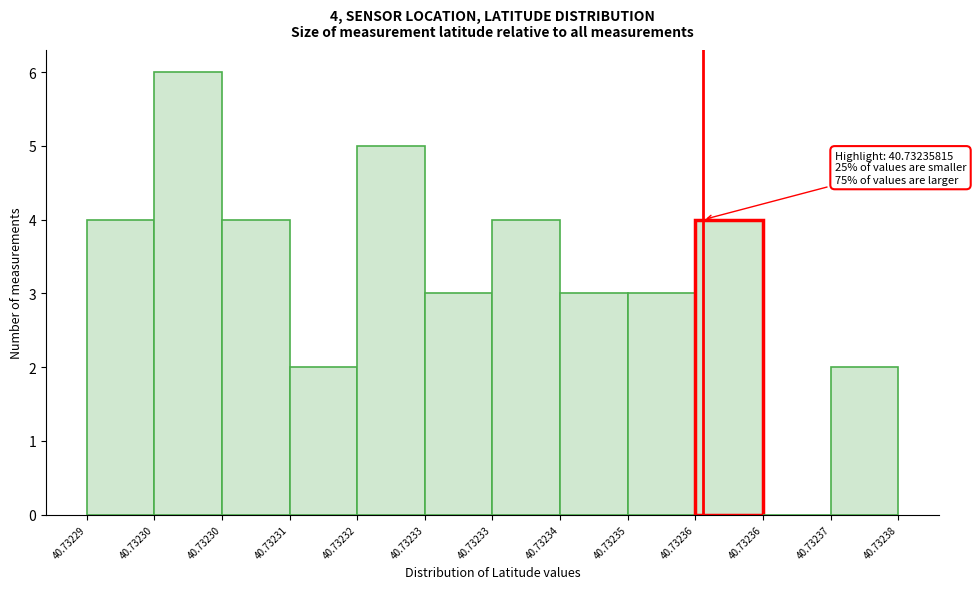

Are the bars horizontal?

No